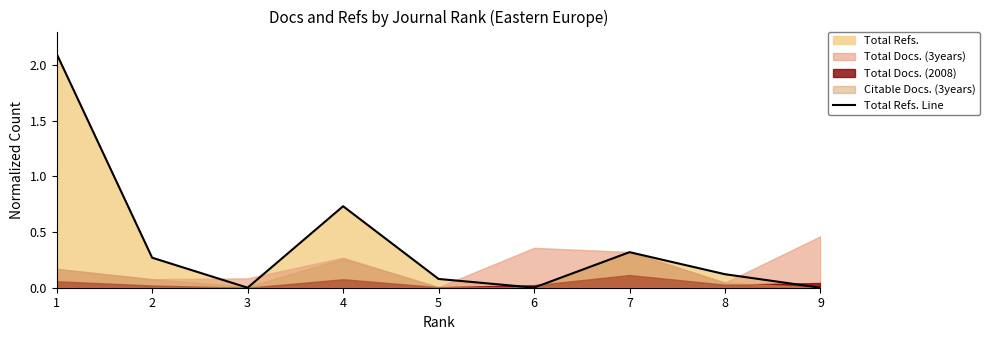

True or false: there are more than 1 points higher than both neighbors.

True